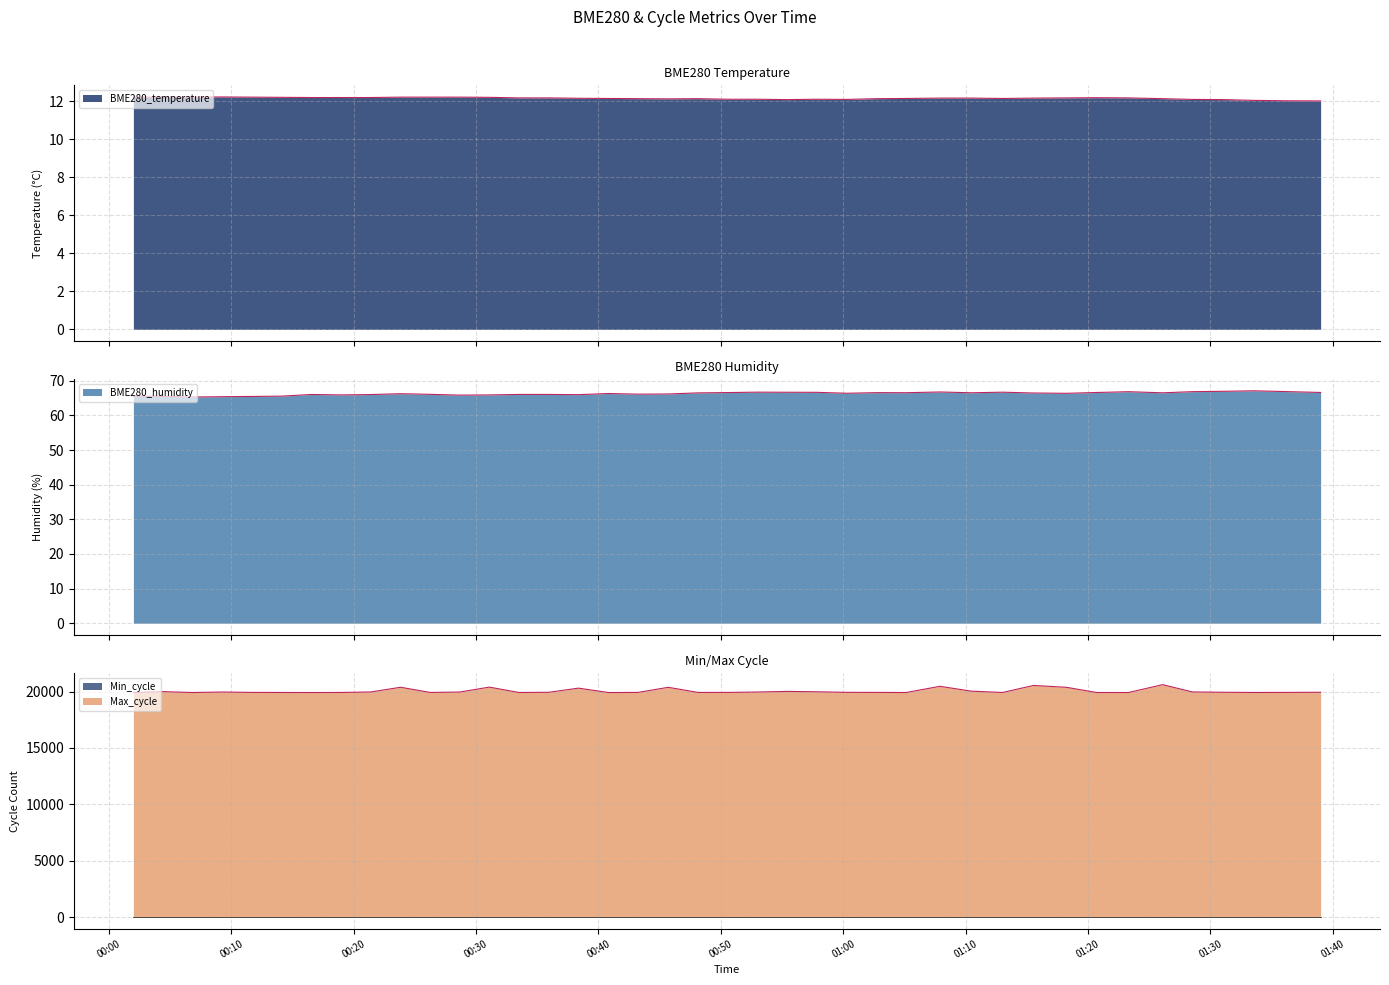

True or false: Max_cycle has a value of 11519.9 at 2023/05/01 01:26:06.

False